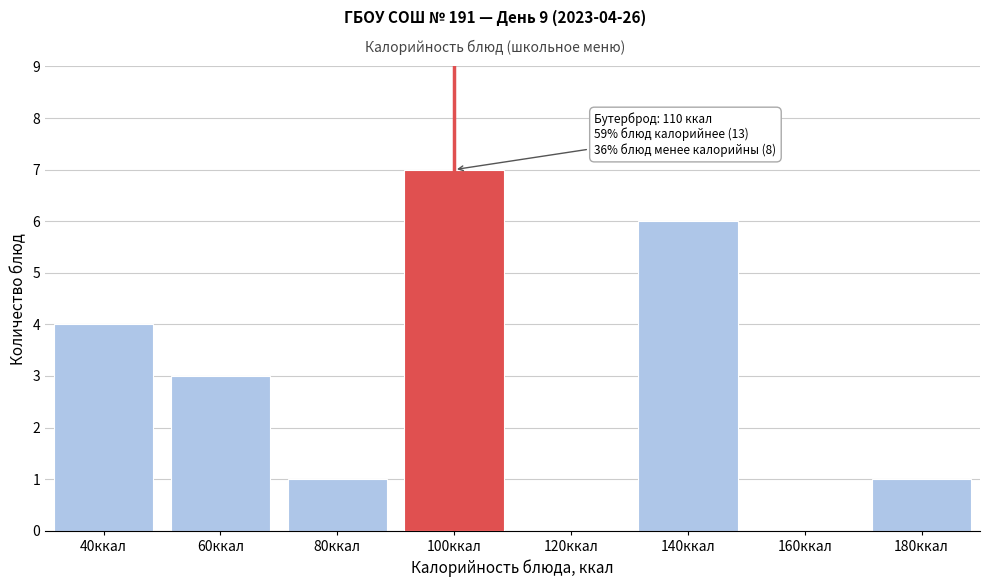

Reading right to left, list all the values displayed in this chart.

180ккал=1	160ккал=0	140ккал=6	120ккал=0	100ккал=7	80ккал=1	60ккал=3	40ккал=4